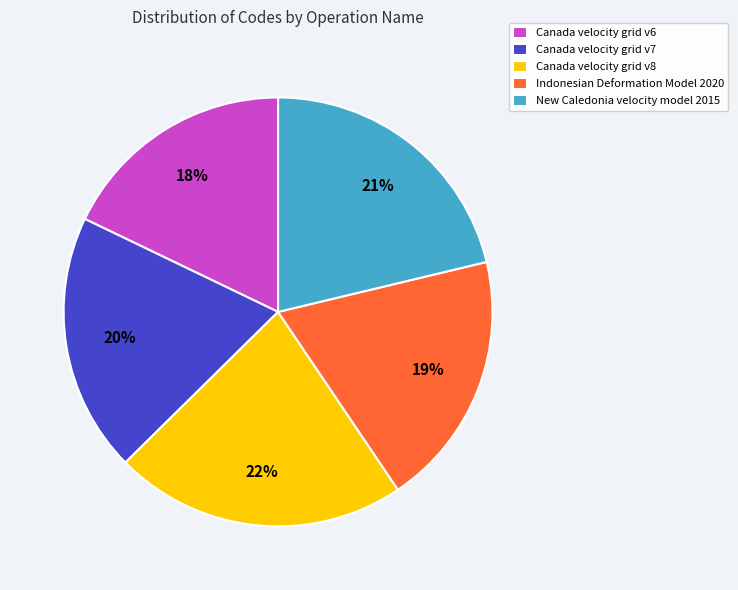

What is the smallest slice in the pie chart?

Canada velocity grid v6